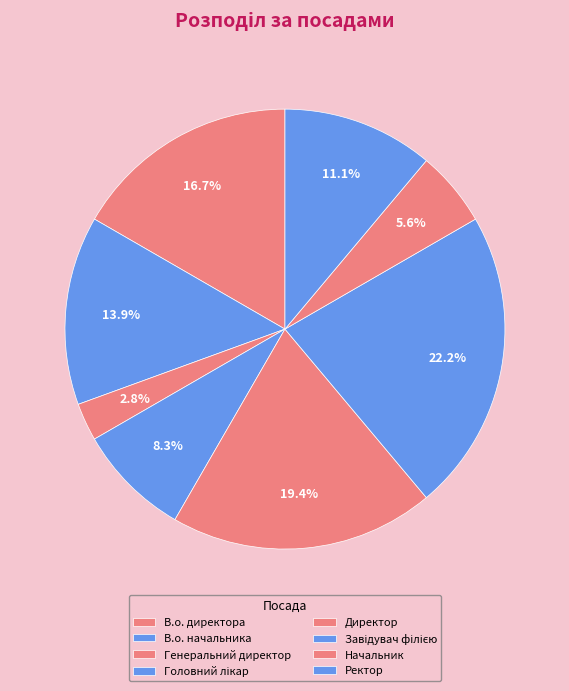

How many slices are in this pie chart?

8